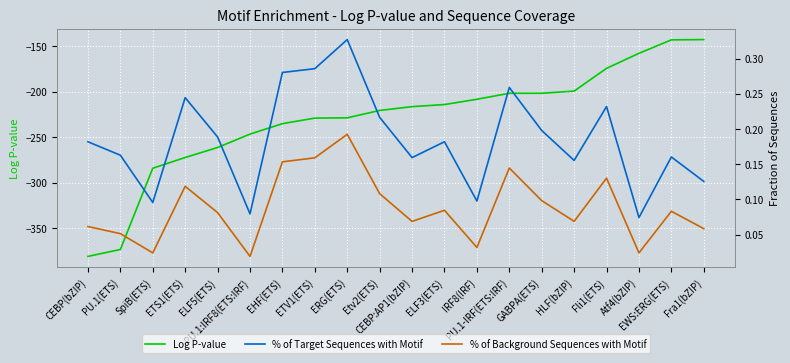

Is the value of Log P-value at PU.1(ETS) greater than the value of % of Background Sequences with Motif at CEBP:AP1(bZIP)?

No